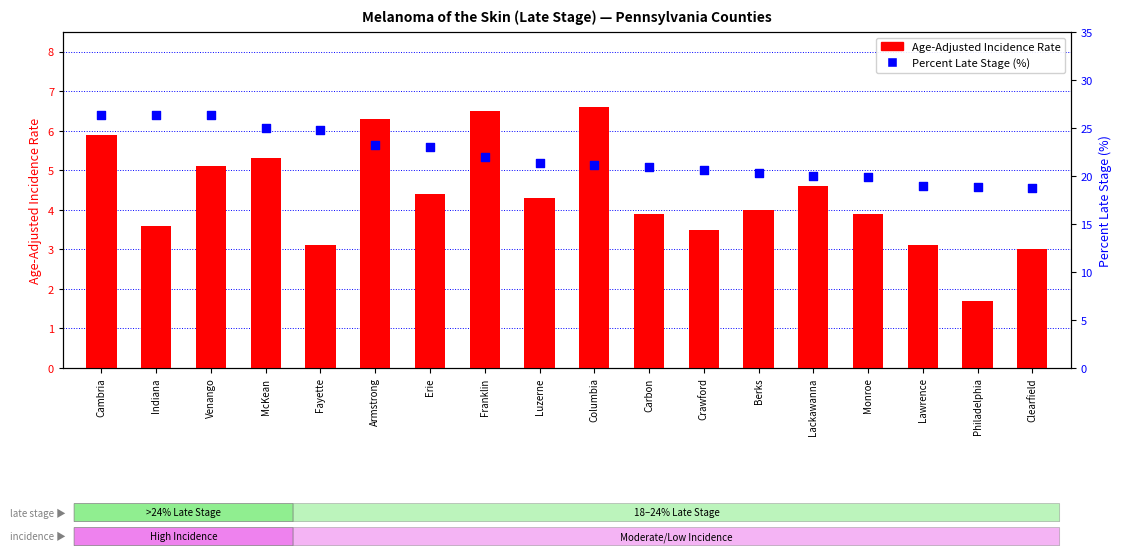

At how many categories does at least one series exceed 1?

18